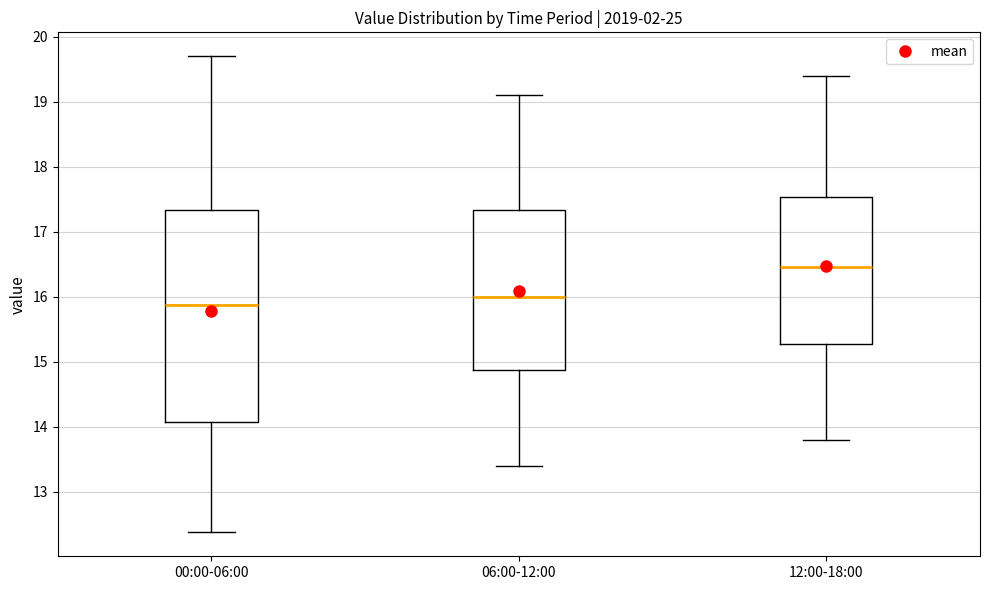

Where does the median line of the box for 00:00-06:00 sit on the y-axis? The values are not printed on the chart, so give them approximately, as read against the axis.

15.9